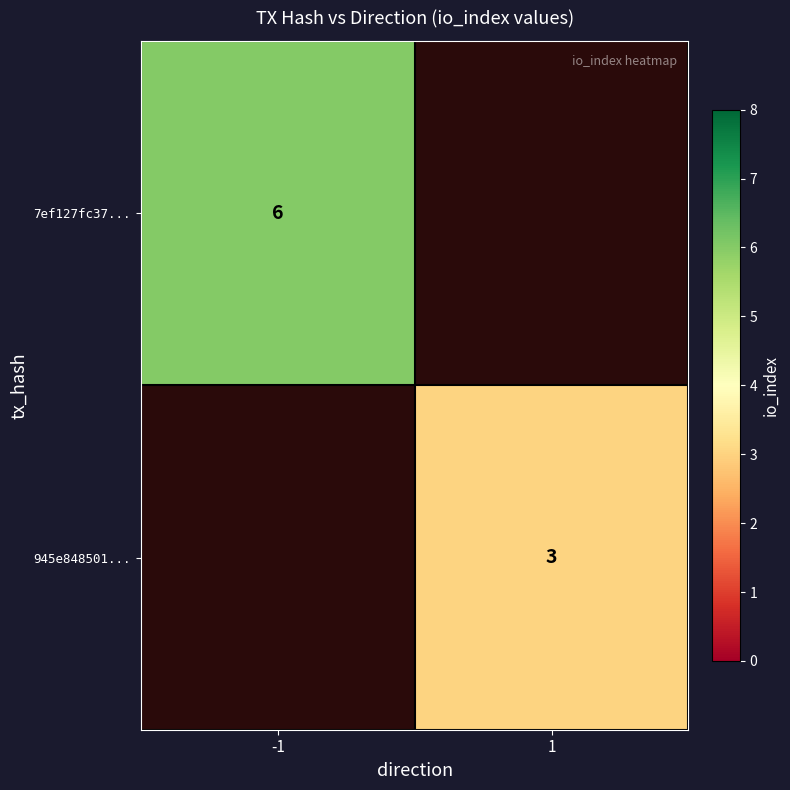

The value of 7ef127fc37... at -1 is 11. True or false?

False